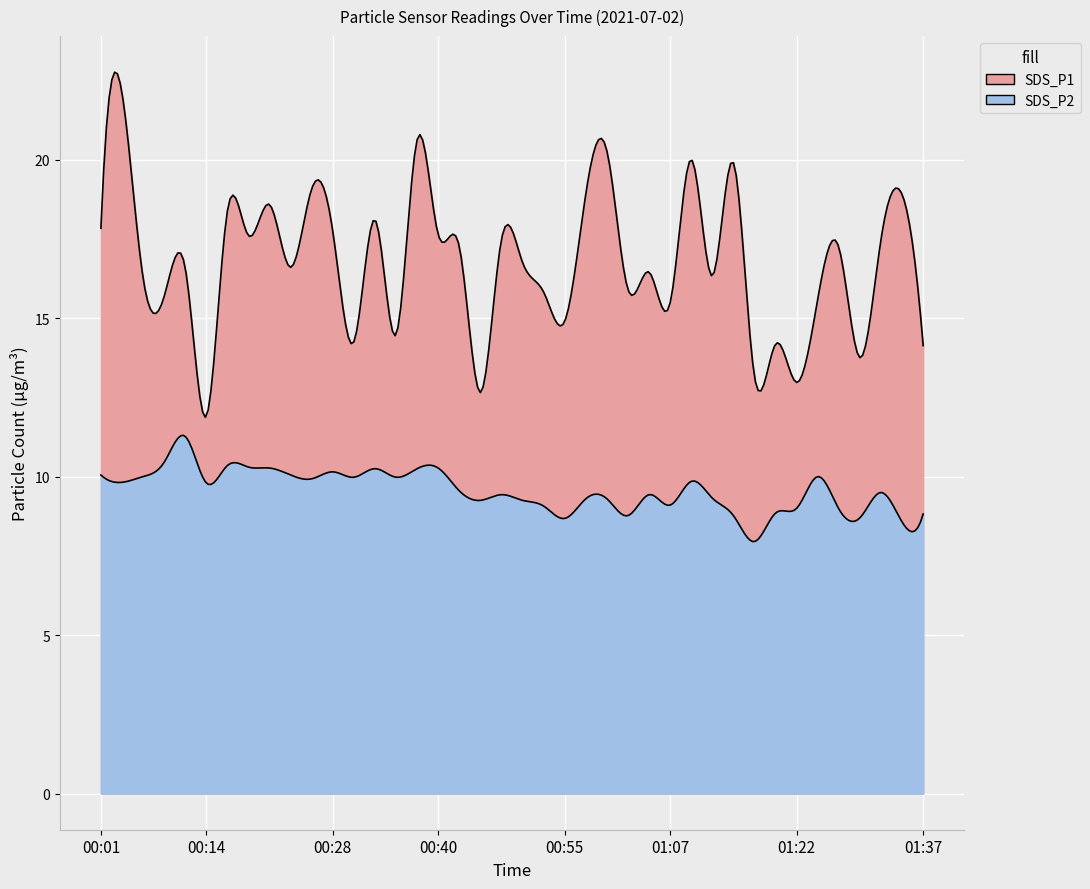

At which category does SDS_P2 reach its first local valley?

00:04